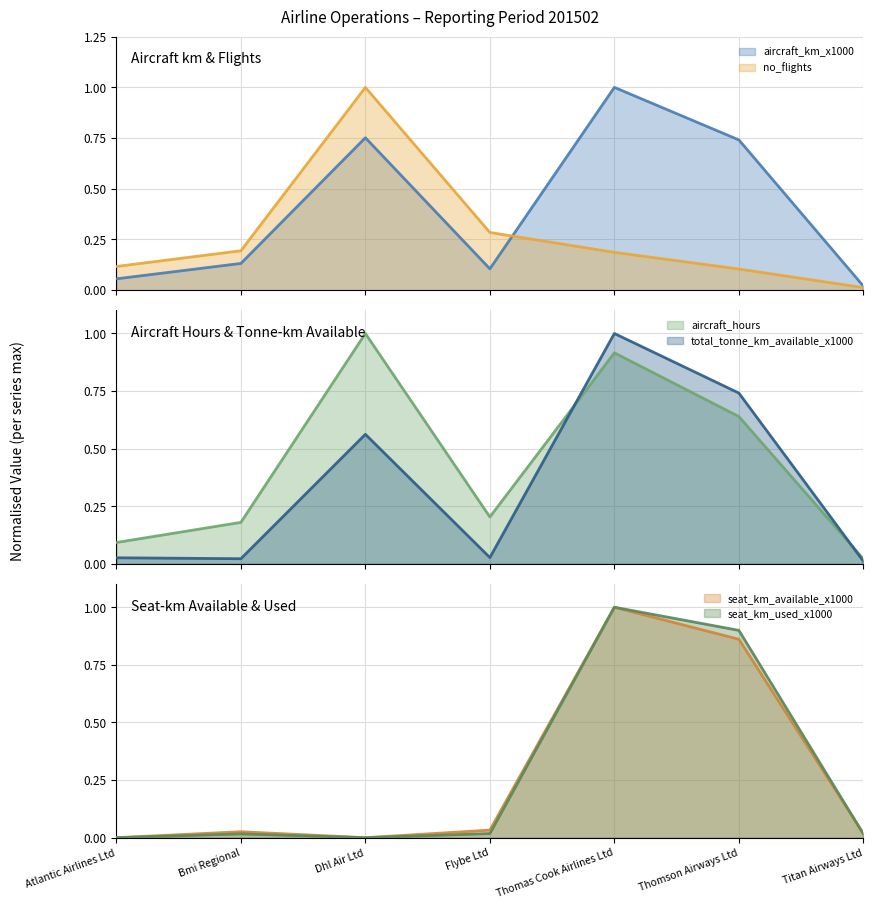

What is the highest value of the no_flights series?

1.0